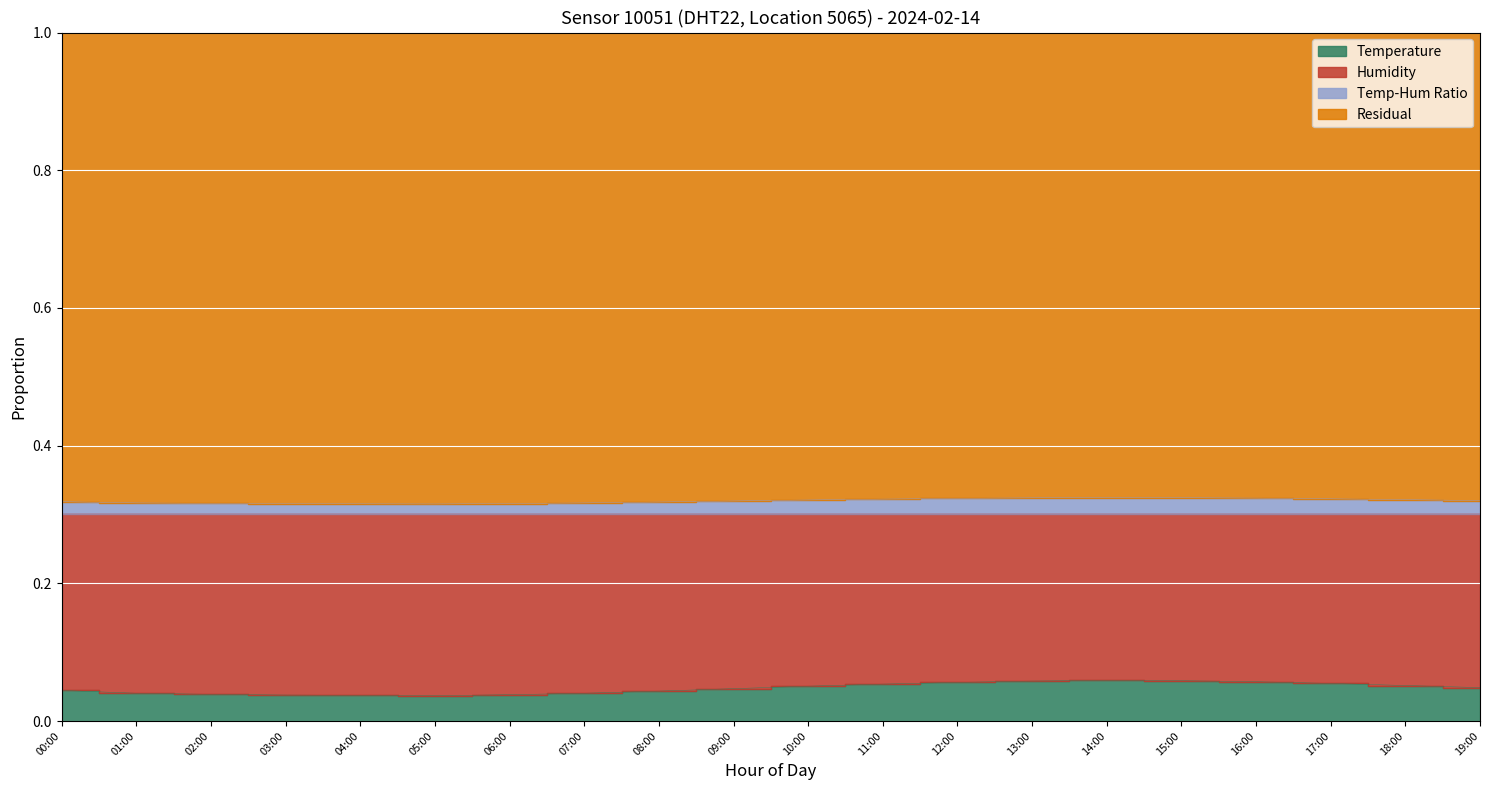

Which has a higher value, 09:00 or 07:00?

09:00